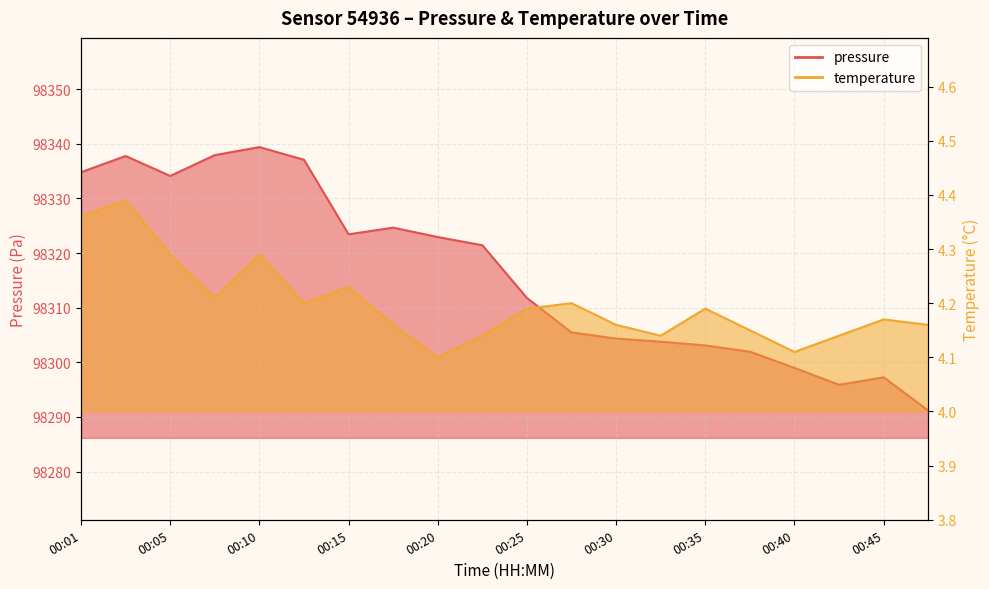

What is the smallest value displayed?

4.1